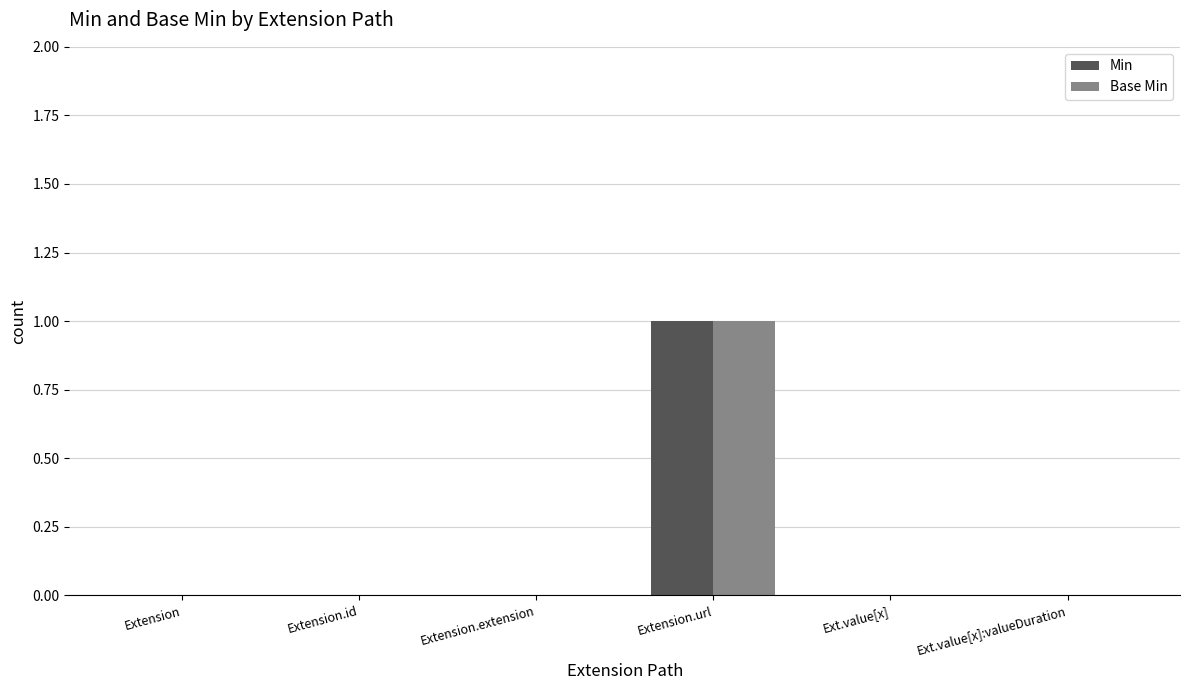

The value of Base Min at Extension.id is 0. True or false?

True